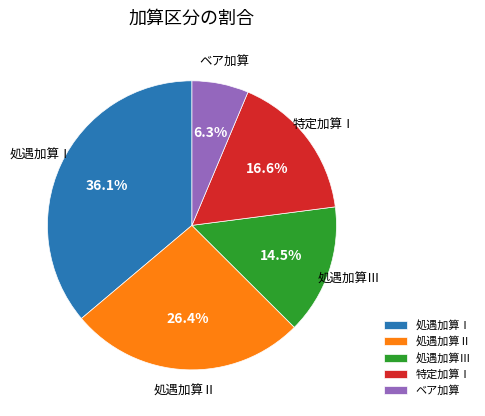

To the nearest percent, what is the difference between the ベア加算 and 特定加算Ⅰ slice percentages?

10%